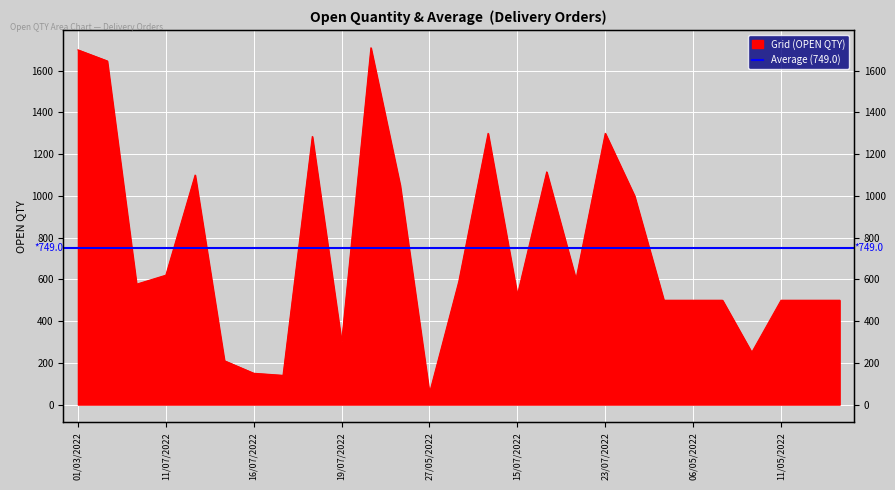

What is the label of the 10th point from the left?

19/07/2022